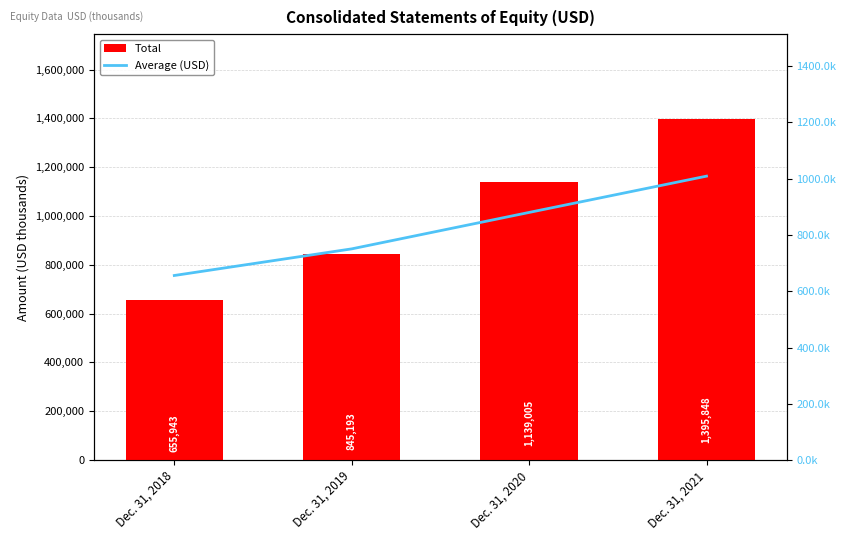

The value of Total at Dec. 31, 2021 is 356118.3. True or false?

False